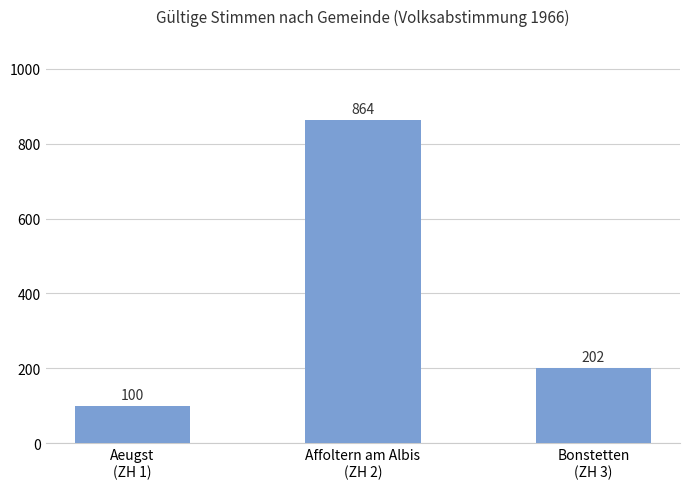

Are the bars grouped side by side (vs. stacked)?

No